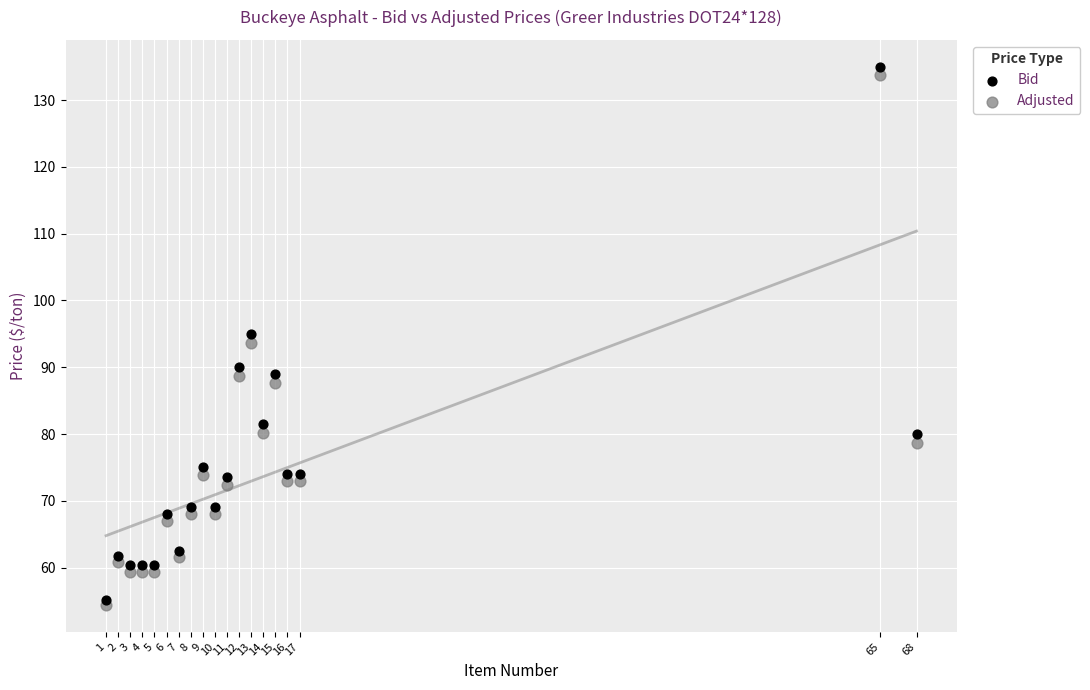

Which series reaches the minimum Y coordinate?

Adjusted